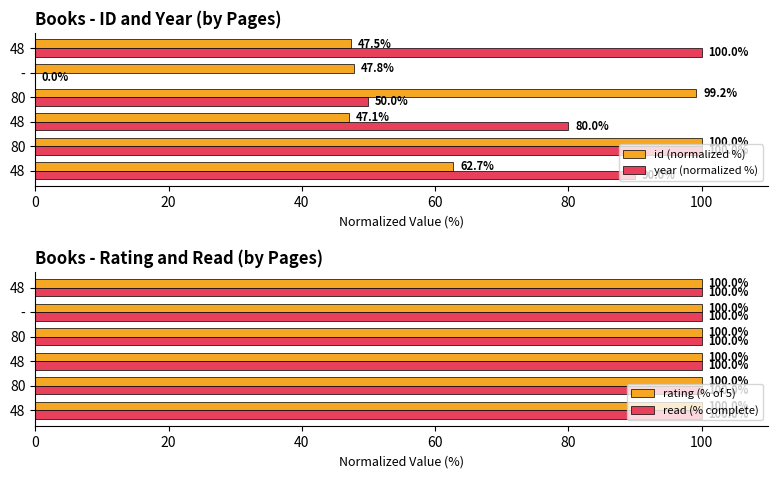

Is the value of year (normalized %) at 80 greater than the value of id (normalized %) at 80?

No